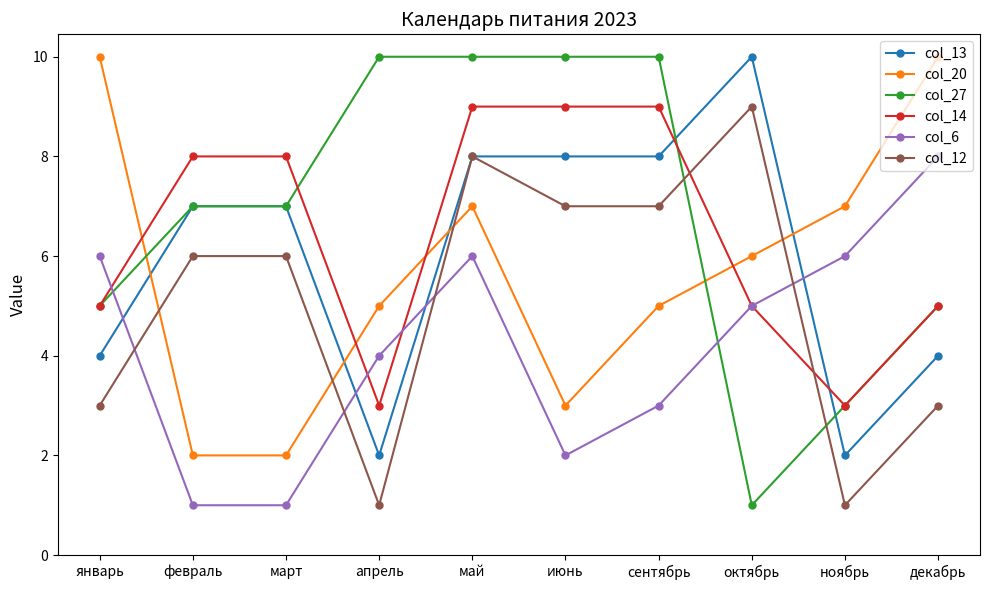

How many intersections are there between col_13 and col_14?

2